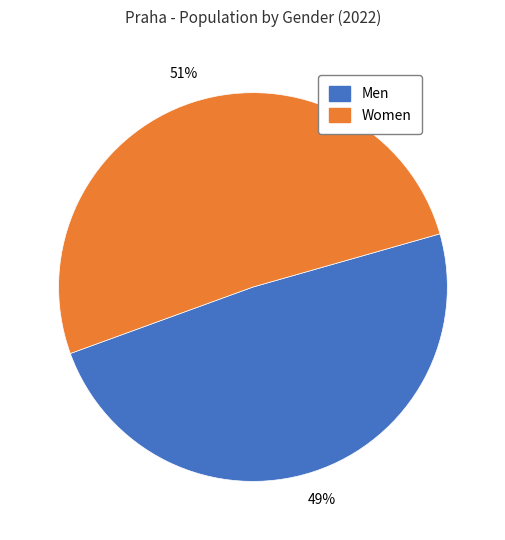

To the nearest percent, what is the combined percentage of Men and Women?

100%